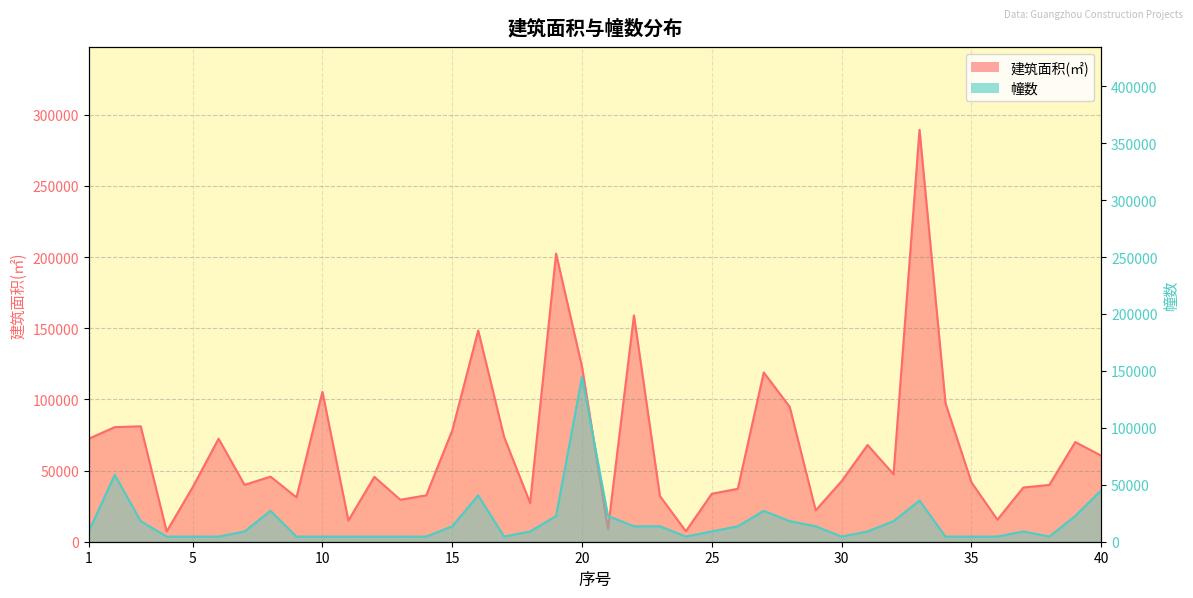

How many lines are shown in the chart?

2